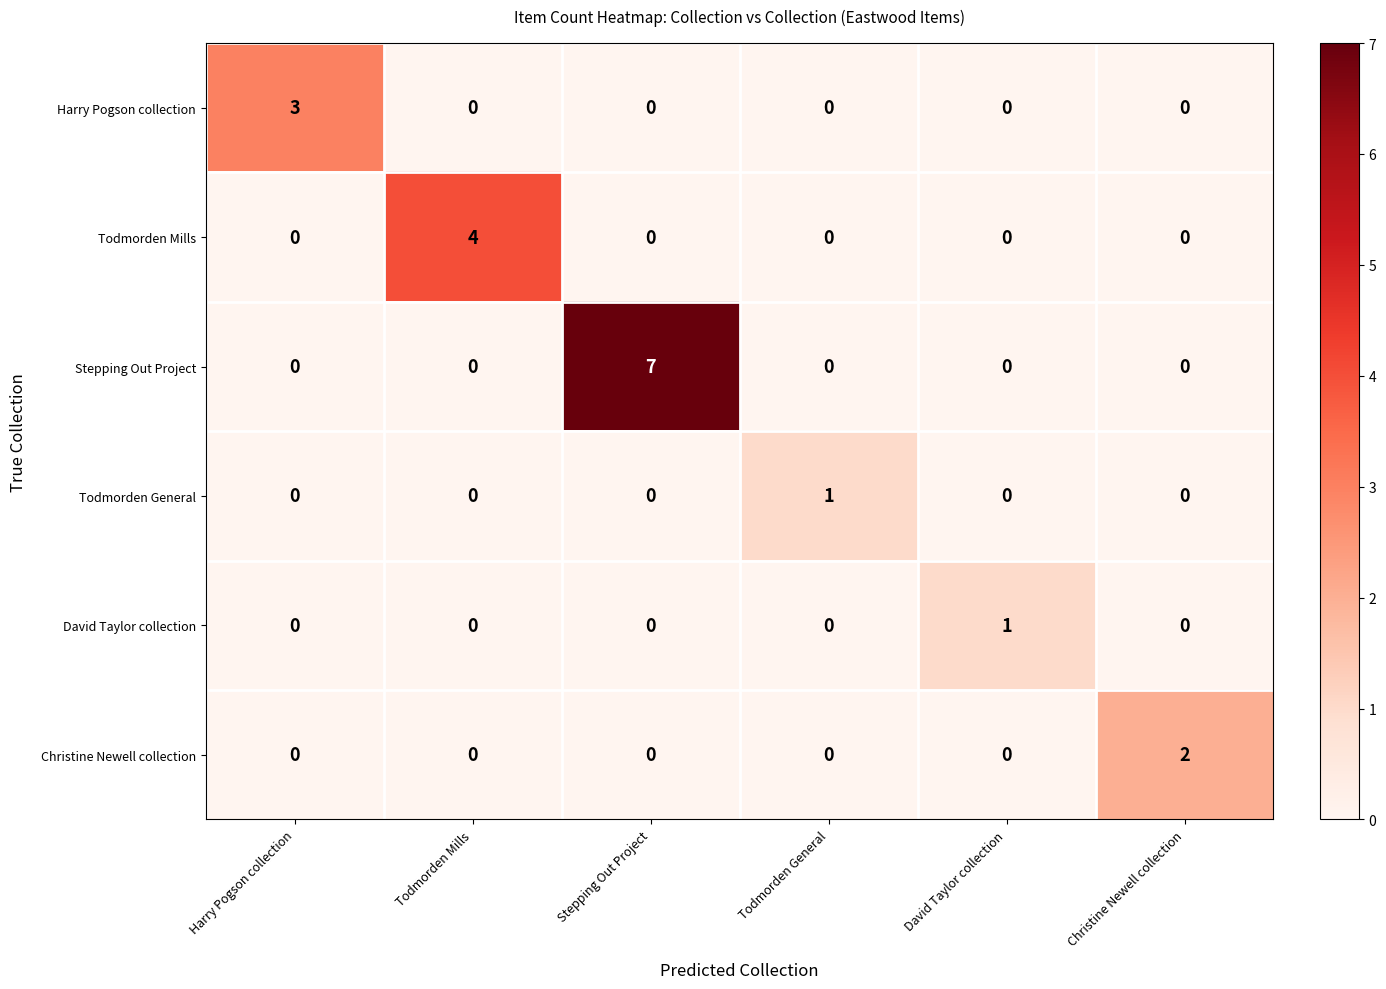

What is the maximum value shown in the chart?

7